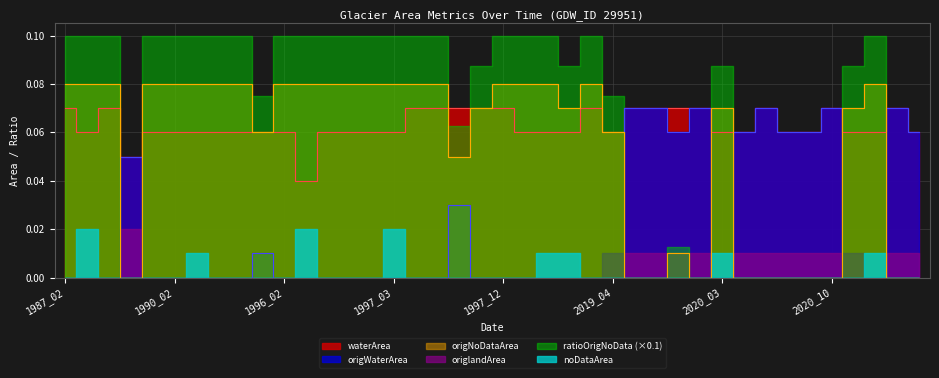

In waterArea, how many points are higher than both neighbors (excluding endpoints)?

5